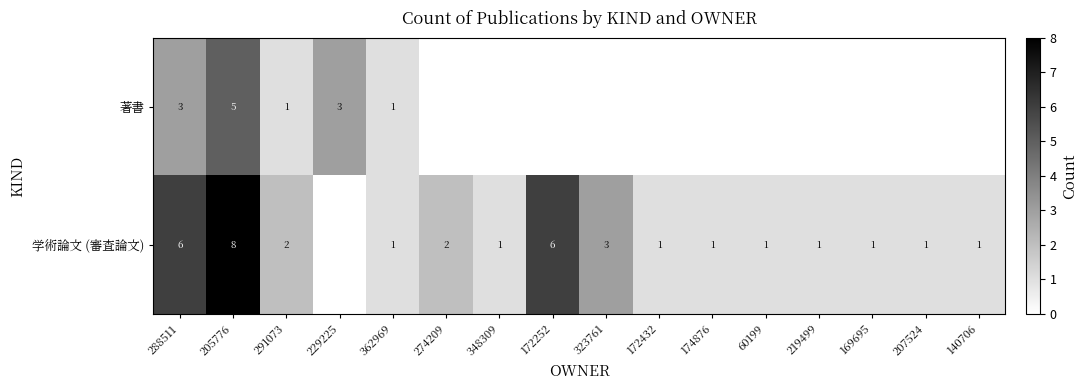

At how many categories does at least one series exceed 4?

3